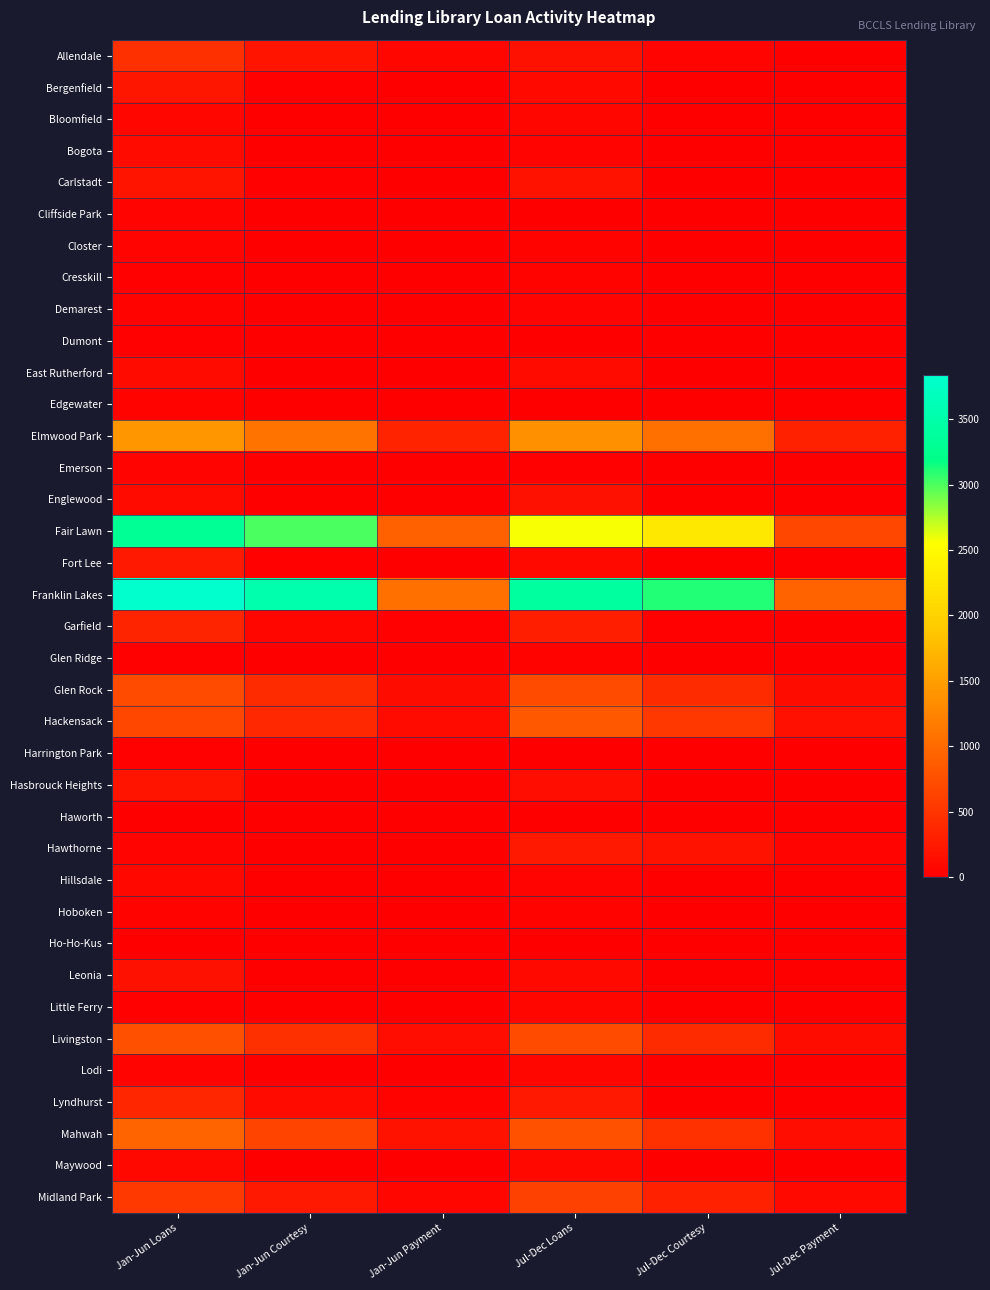

Count the number of data series in this chart.

37